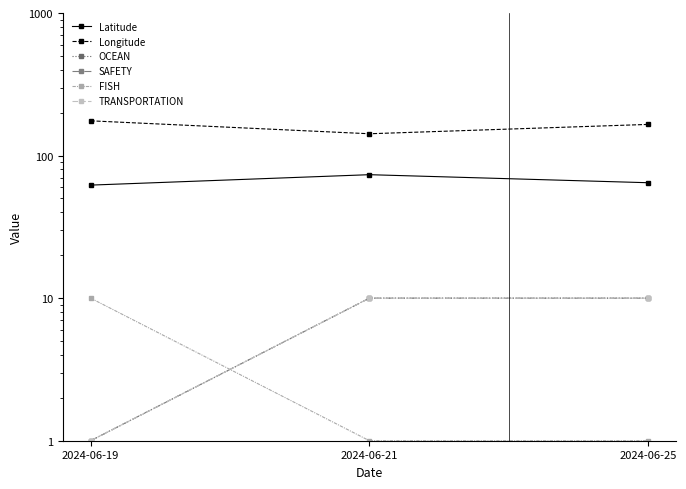

Reading left to right, list all the values displayed in this chart.

Latitude: 62.1	73.4	64.5
Longitude: 175.3	142.2	165.4
OCEAN: 1.0	10.0	10.0
SAFETY: 1.0	10.0	10.0
FISH: 10.0	1.0	1.0
TRANSPORTATION: 1.0	10.0	10.0